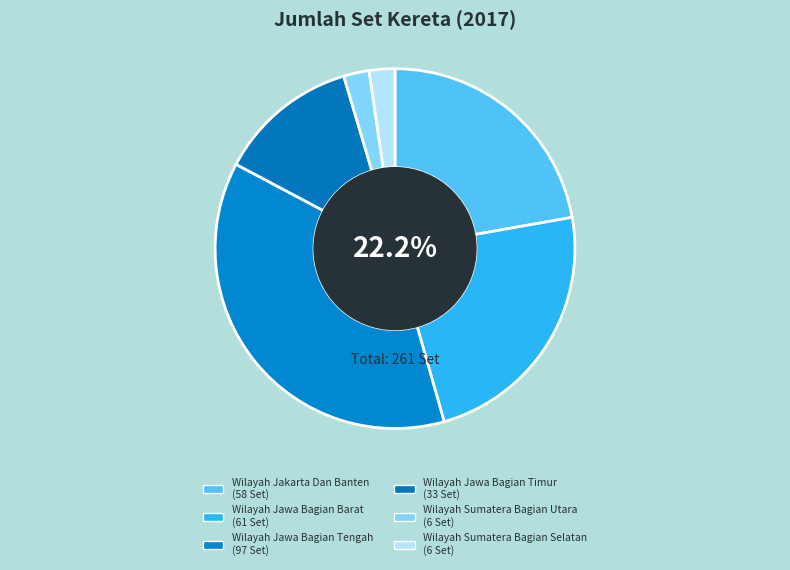

Combined, do Wilayah Jawa Bagian Tengah and Wilayah Sulawesi Bagian Selatan account for over 50%?

No